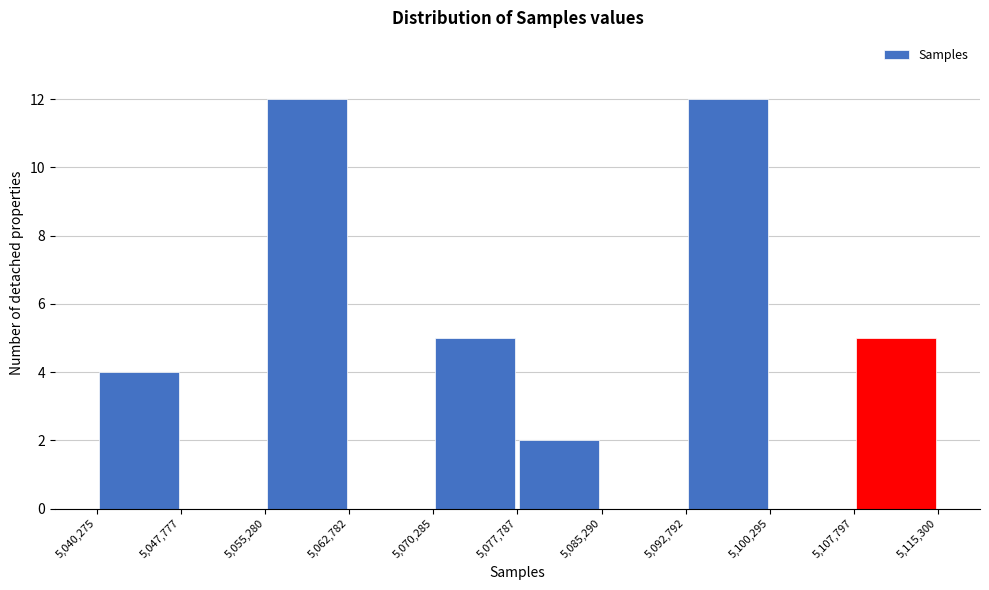

Reading left to right, transcribe this chart: for each bar, give the range it covers on the x-axis and its height. The values are not printed on the chart, so give them approximately, as read against the axis.

5,040,275 to 5,047,777: 4
5,047,777 to 5,055,280: 0
5,055,280 to 5,062,782: 12
5,062,782 to 5,070,285: 0
5,070,285 to 5,077,787: 5
5,077,787 to 5,085,290: 2
5,085,290 to 5,092,792: 0
5,092,792 to 5,100,295: 12
5,100,295 to 5,107,797: 0
5,107,797 to 5,115,300: 5